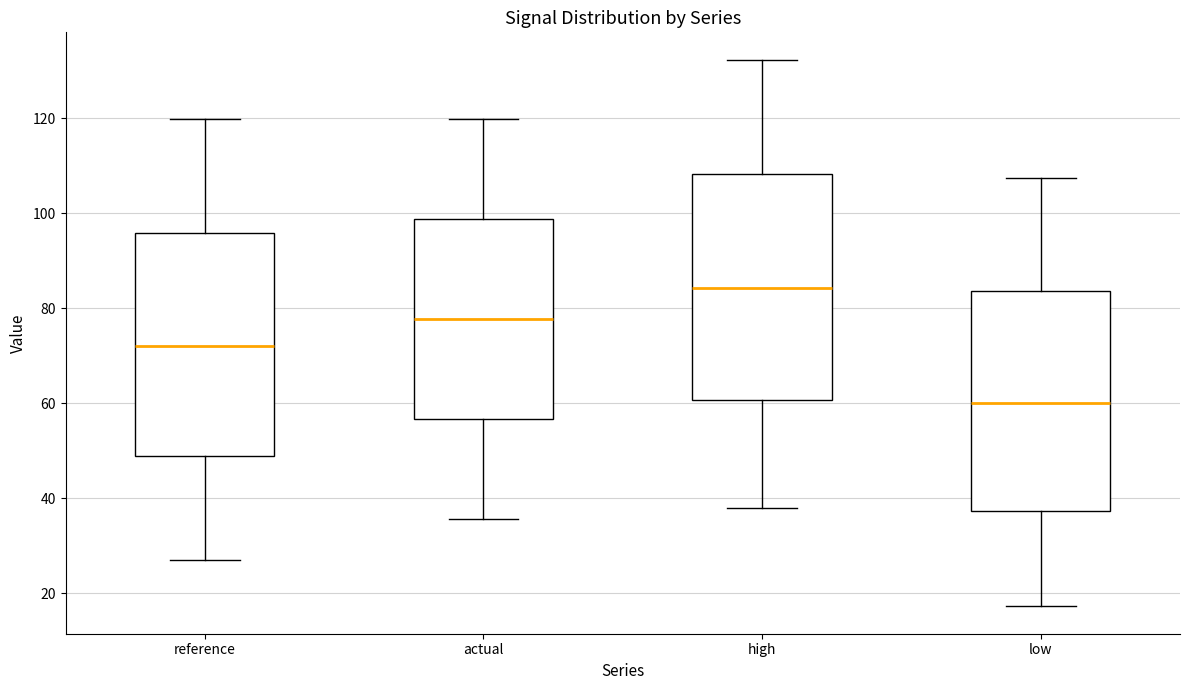

Where does the lower whisker of the box for low end on the y-axis? The values are not printed on the chart, so give them approximately, as read against the axis.

18